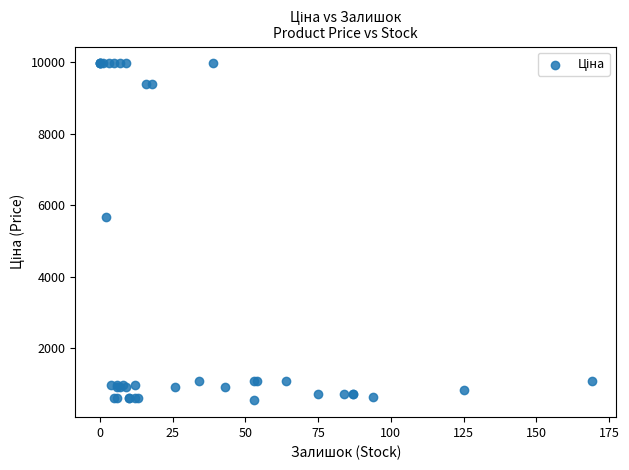

What Y value in the scatter plot is closest to 5253?

5673.8